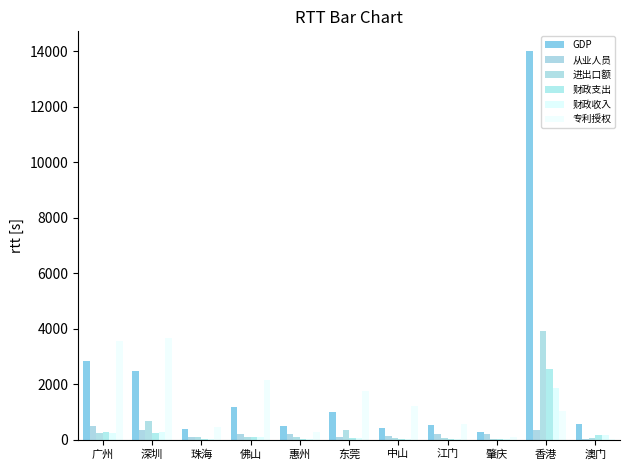

How many groups of bars are there?

11